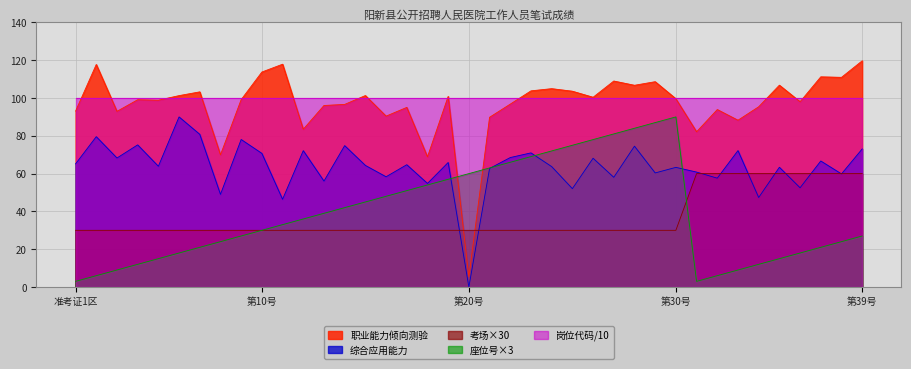

What is the total value across all series at 第10号?

344.6